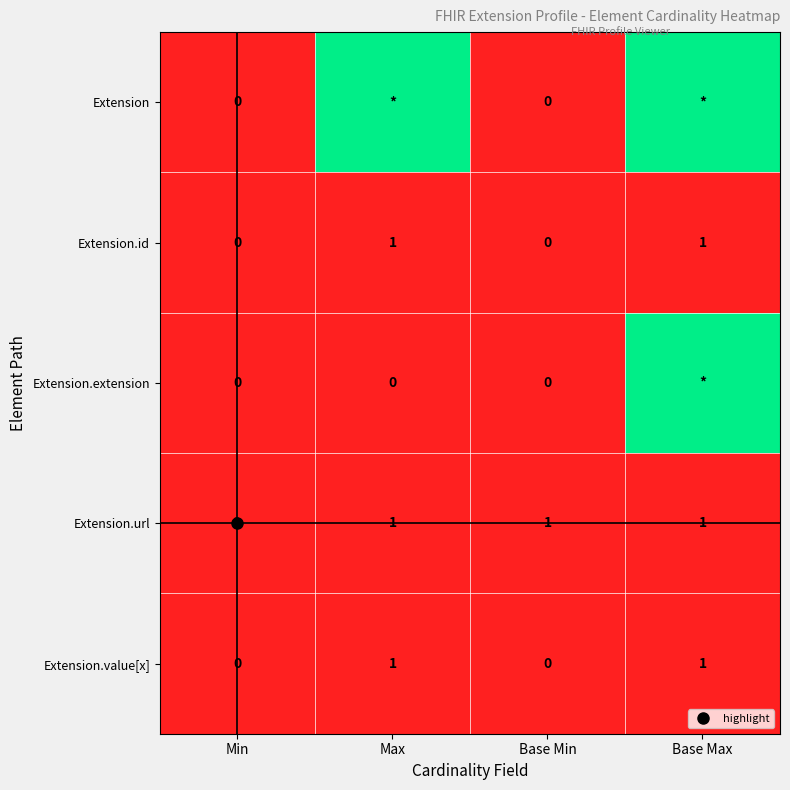

Which series changed the most between Min and Max?

Extension